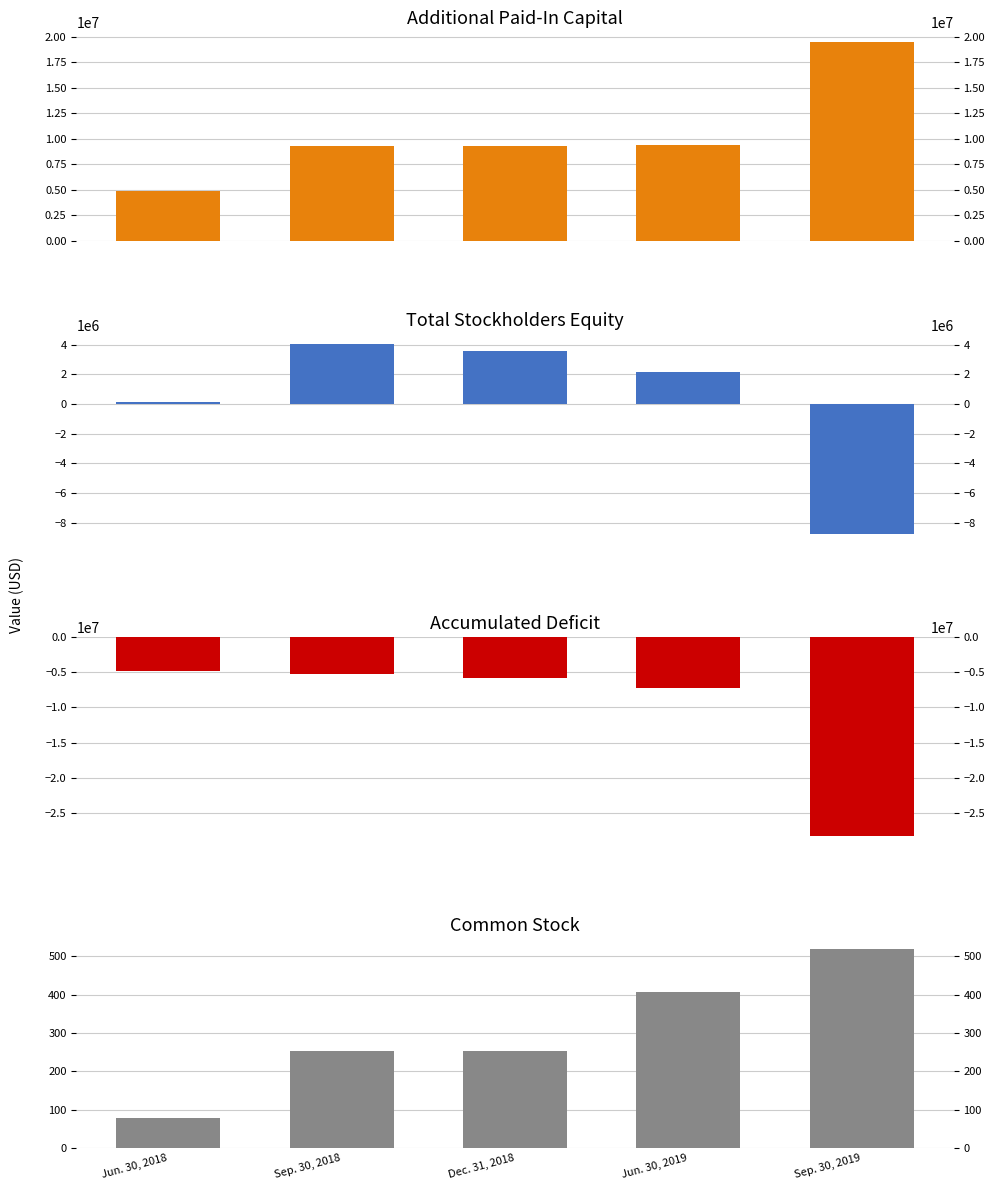

Is it true that Additional Paid-In Capital equals 4200676 at Jun. 30, 2019?

False